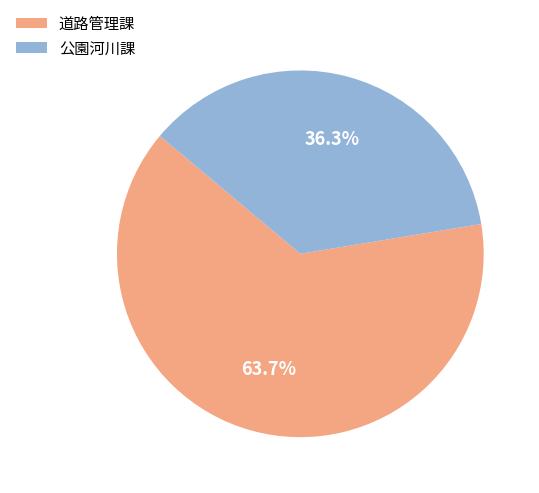

What is the smallest slice in the pie chart?

公園河川課